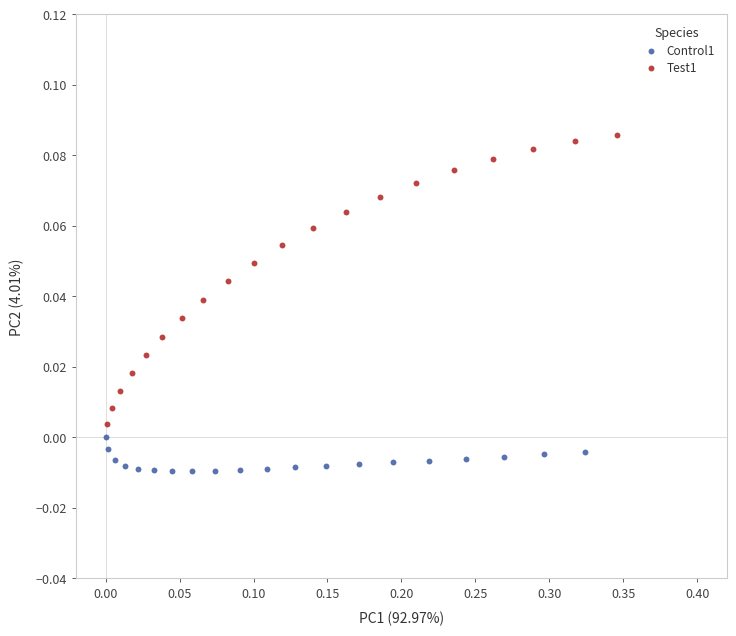

Which series has the largest Y range (max minus min)?

Test1